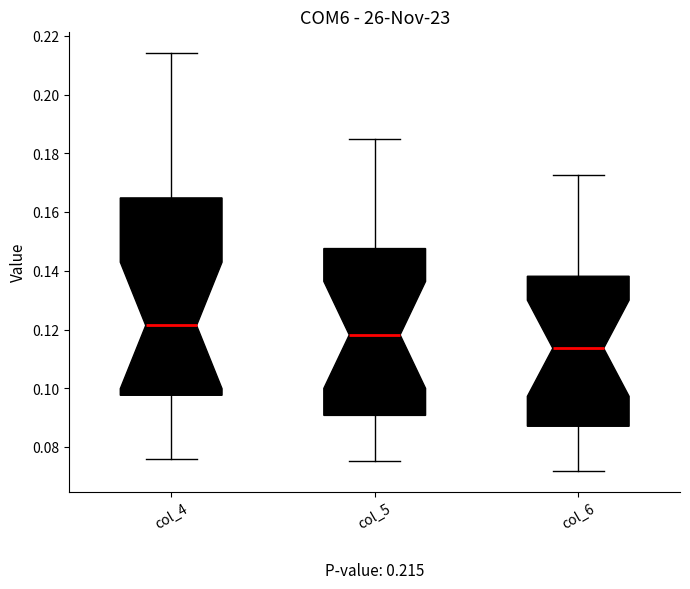

Which box has the highest median line?

col_4